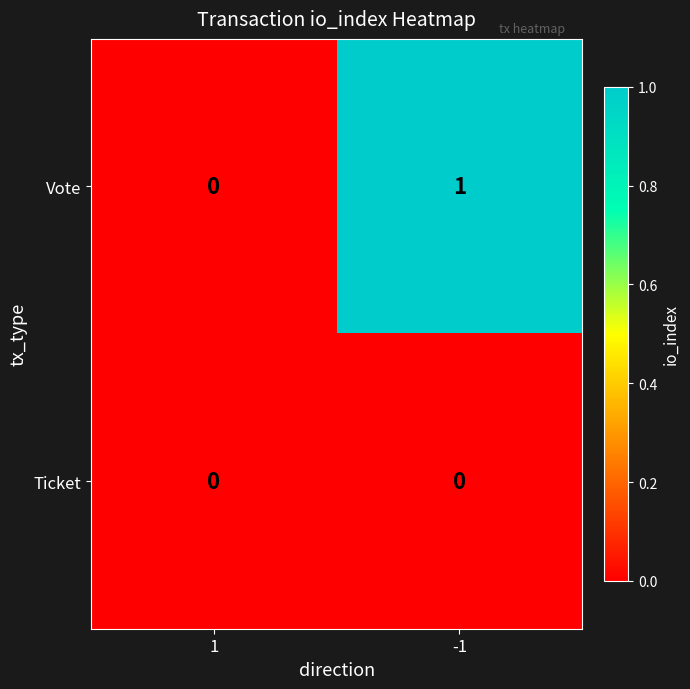

At which category does the chart reach its peak across all series?

-1